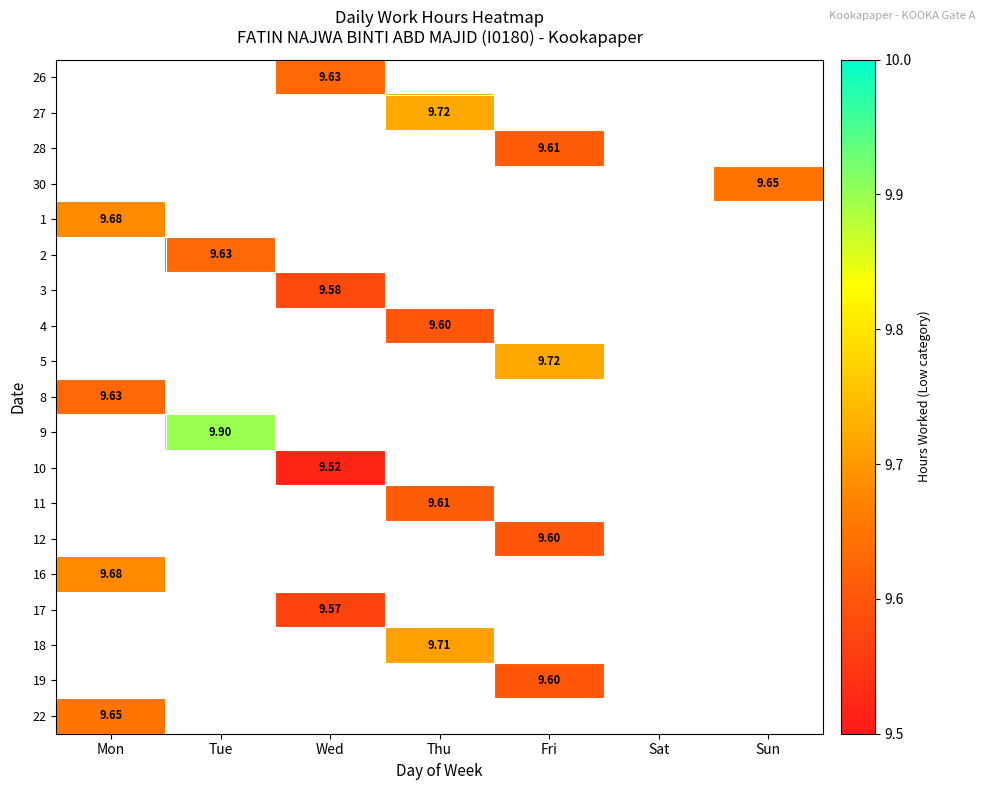

At which label does 19 reach its minimum?

Mon